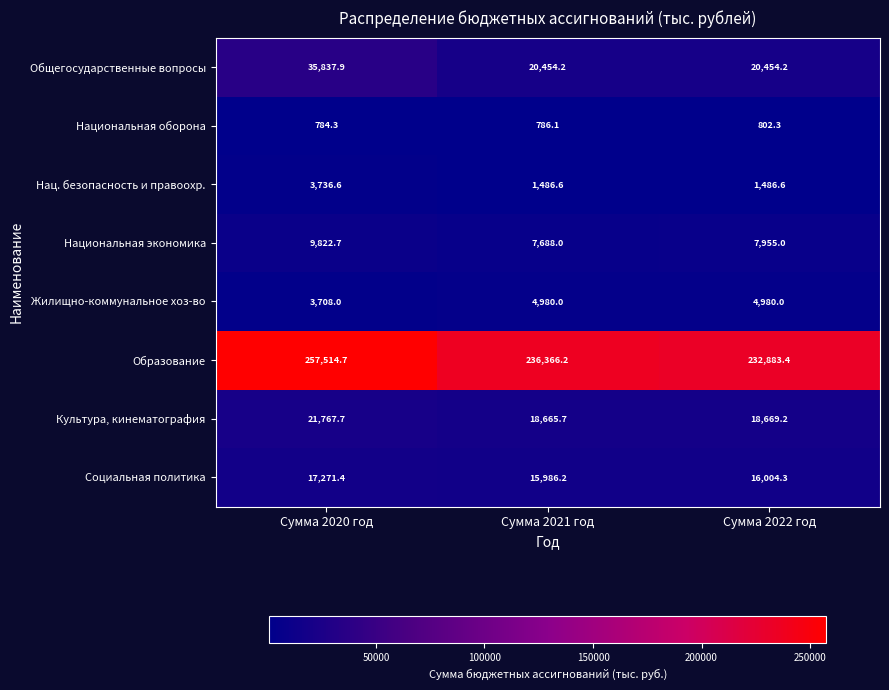

How many Жилищно-коммунальное хоз-во values are between 3708 and 4980?

3